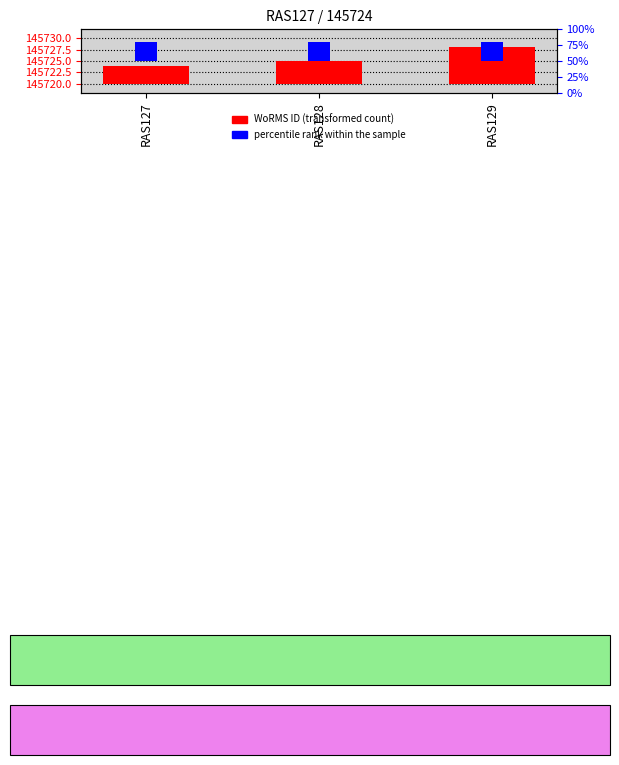

Which category has the lowest value across all series?

RAS127